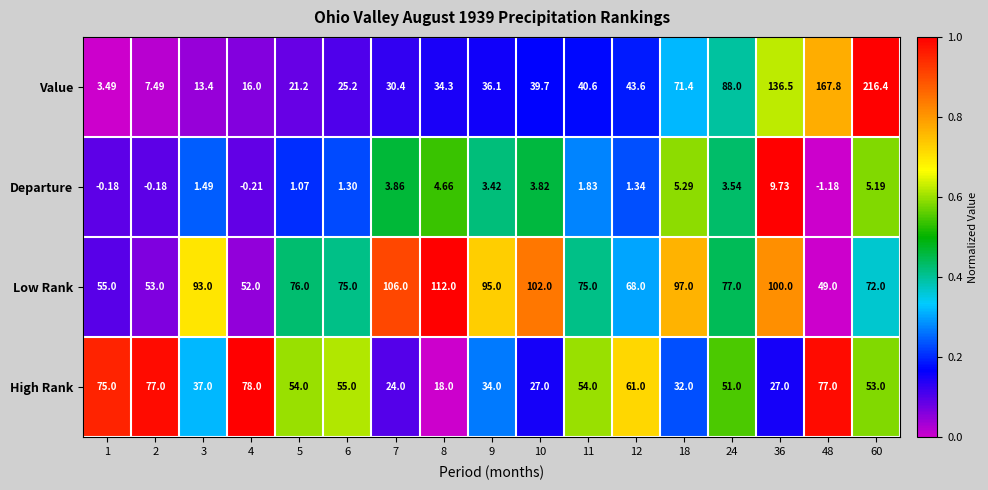

List the series in order of their peak value, lowest first.

Departure, High Rank, Low Rank, Value